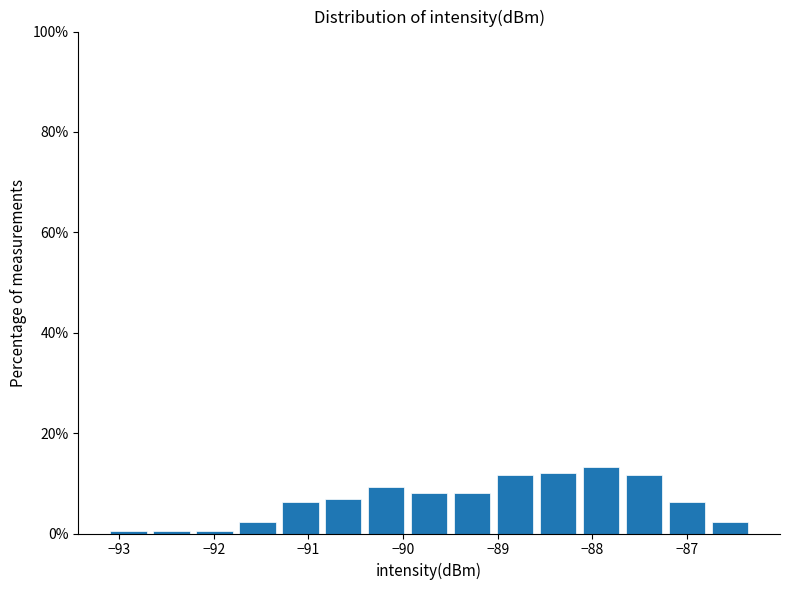

Reading left to right, list every bar in this chart as the range it spans on the x-axis followed by its height. Neither the bar edges nor the heights are printed on the chart, so give them approximately, as read against the axes.

-93.1 to -92.7: under 2
-92.7 to -92.2: under 2
-92.2 to -91.8: under 2
-91.8 to -91.3: 2
-91.3 to -90.9: 6
-90.9 to -90.4: 6
-90.4 to -90.0: 10
-90.0 to -89.5: 8
-89.5 to -89.0: 8
-89.0 to -88.6: 12
-88.6 to -88.1: 12
-88.1 to -87.7: 14
-87.7 to -87.2: 12
-87.2 to -86.8: 6
-86.8 to -86.3: 2